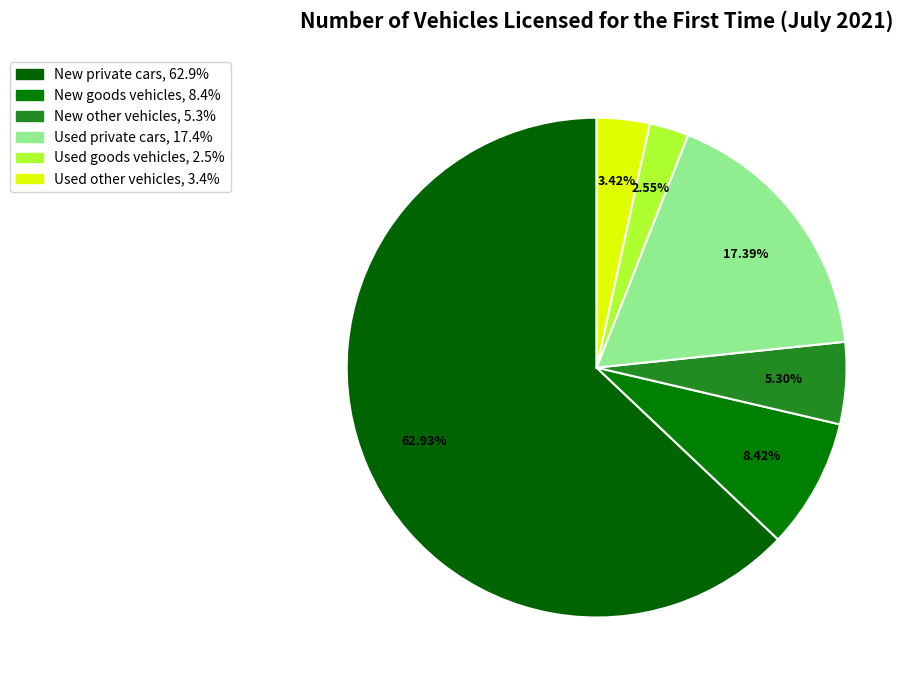

How many slices are in this pie chart?

6